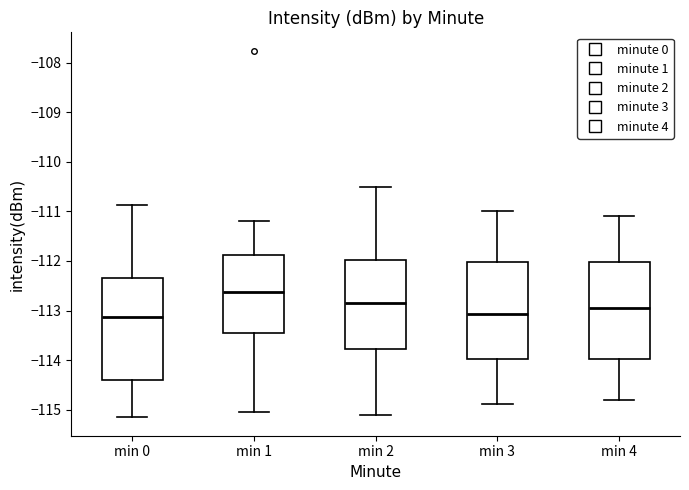

Reading left to right, read every box against the y-axis: the position of its median line, the range the box covers, and the ends of its whiskers. The values are not printed on the chart, so give them approximately, as read against the axis.

min 0: median -113.1, box -114.4 to -112.3, whiskers -115.2 to -110.9
min 1: median -112.6, box -113.4 to -111.9, whiskers -115.1 to -111.2
min 2: median -112.8, box -113.8 to -112.0, whiskers -115.1 to -110.5
min 3: median -113.1, box -114.0 to -112.0, whiskers -114.9 to -111.0
min 4: median -112.9, box -114.0 to -112.0, whiskers -114.8 to -111.1